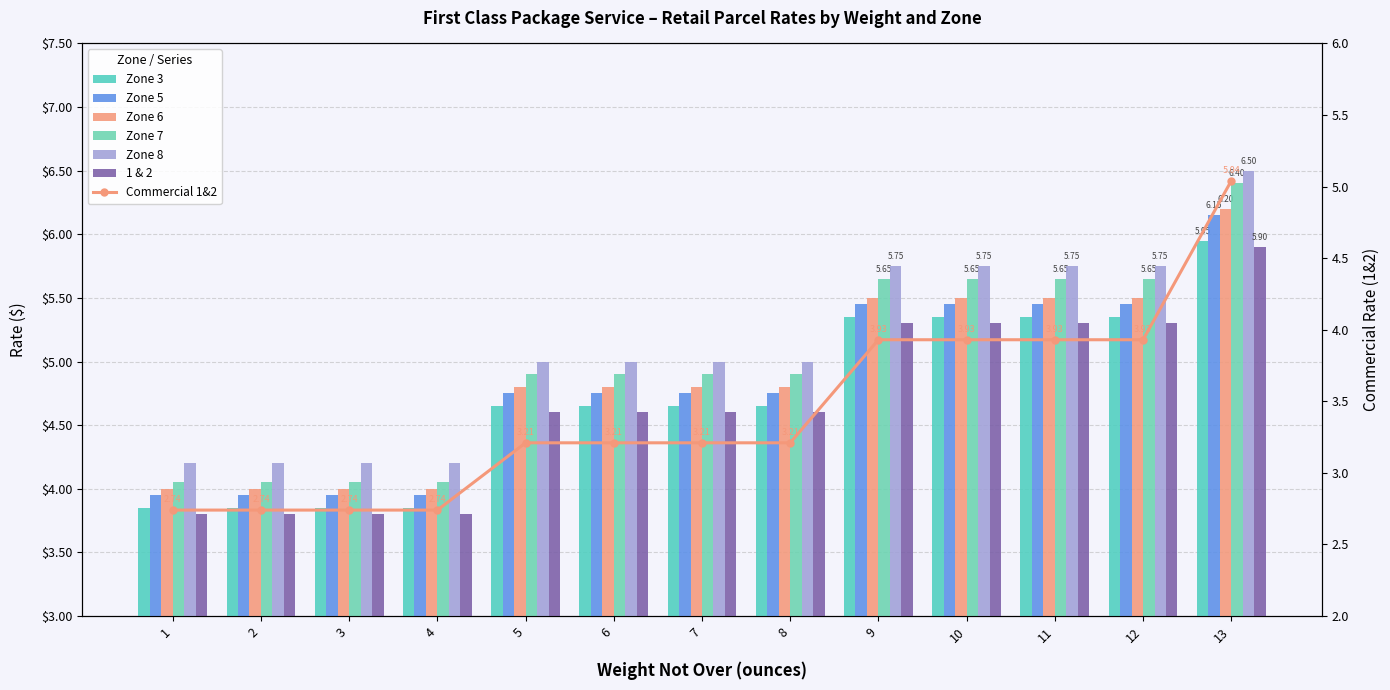

Is the value of Zone 3 at 3 greater than the value of Zone 5 at 11?

No